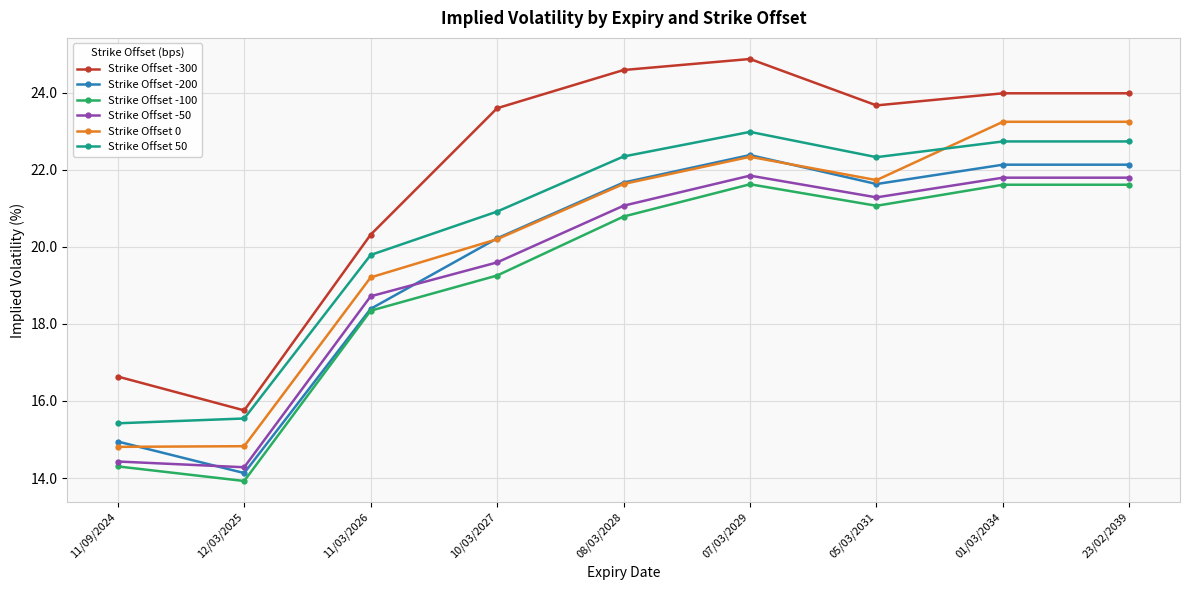

In Strike Offset -100, how many points are lower than both neighbors (excluding endpoints)?

2